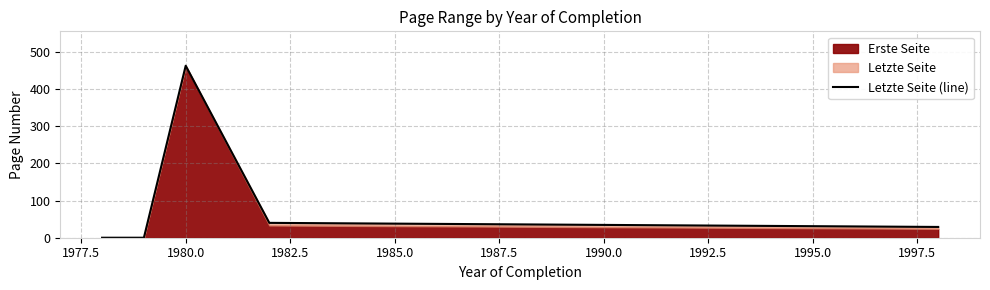

What is the difference between the second highest and minimum values?

40